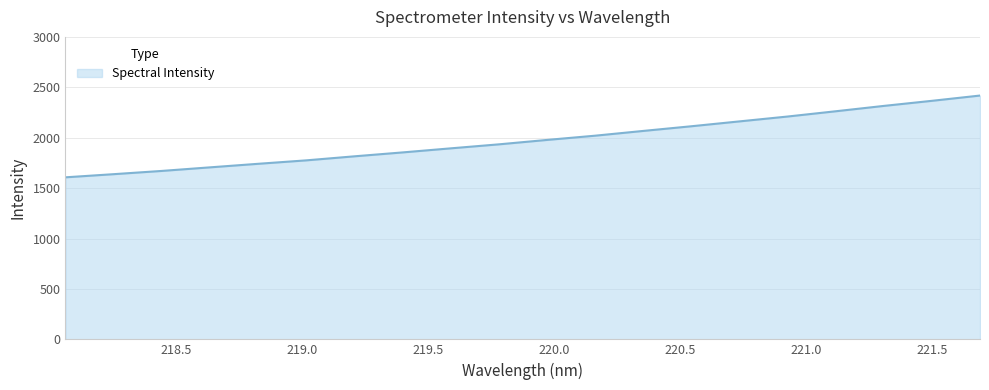

How many categories are shown in the chart?

20